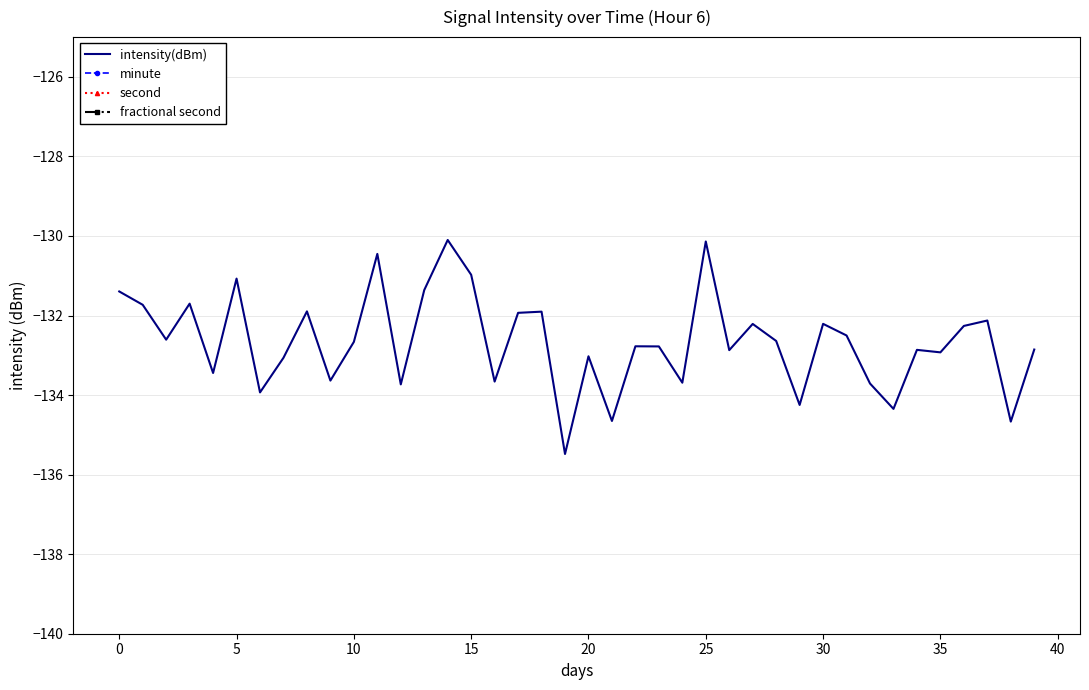

What is the lowest value of the intensity(dBm) series?

-135.5